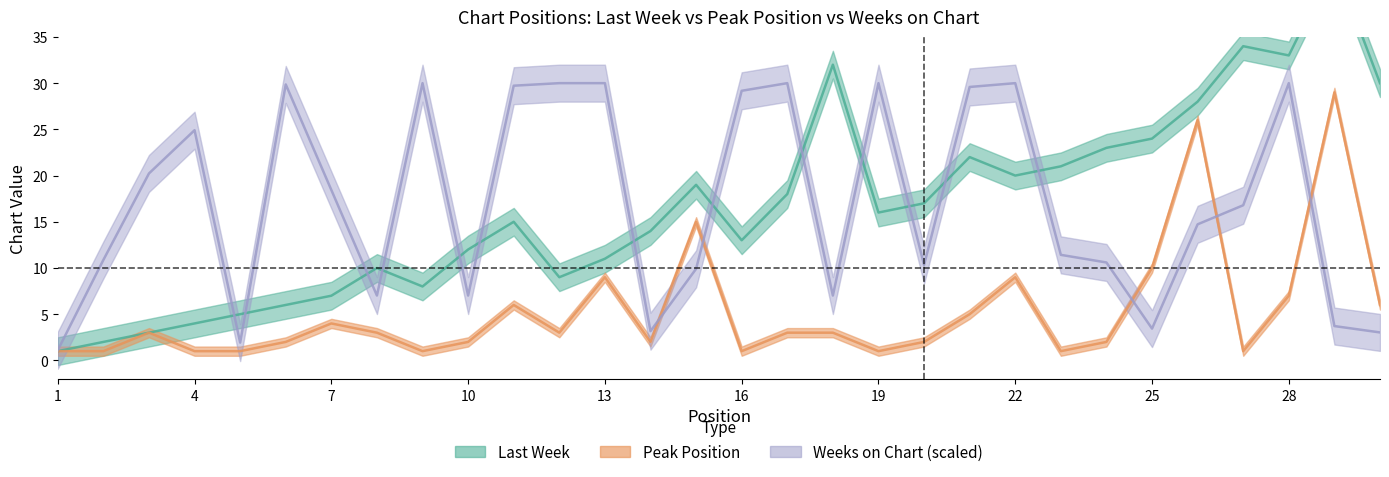

What is the difference between the second highest and minimum values in the Peak Position series?

25.0